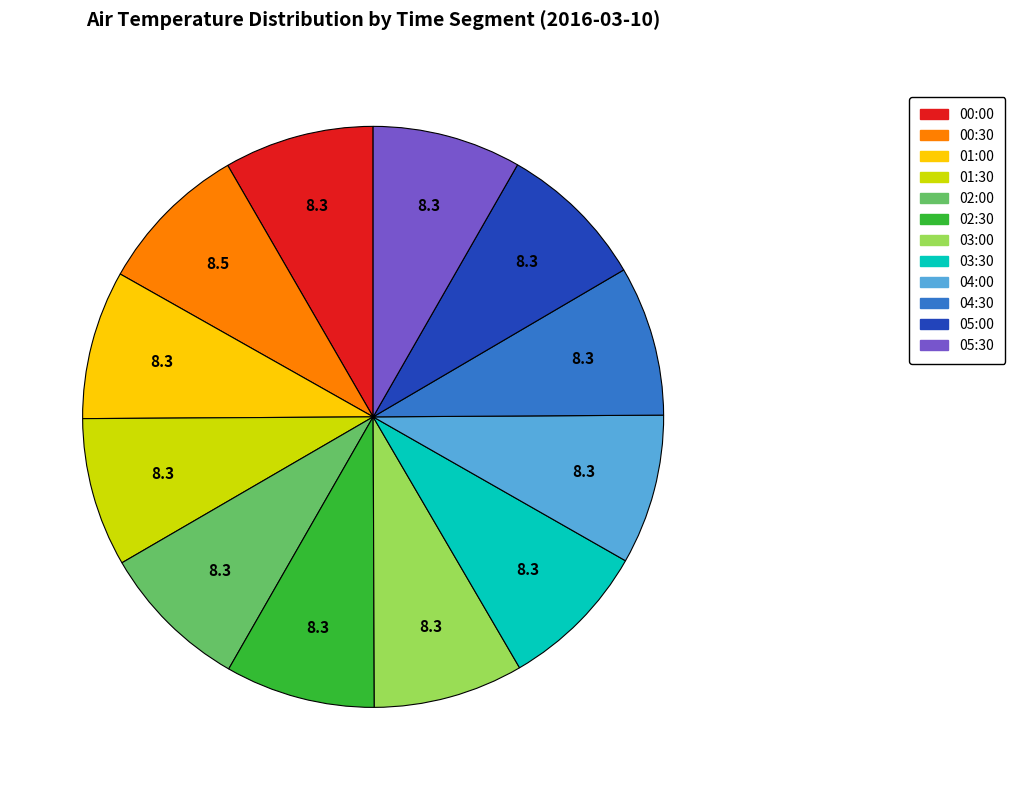

How many slices are in this pie chart?

12